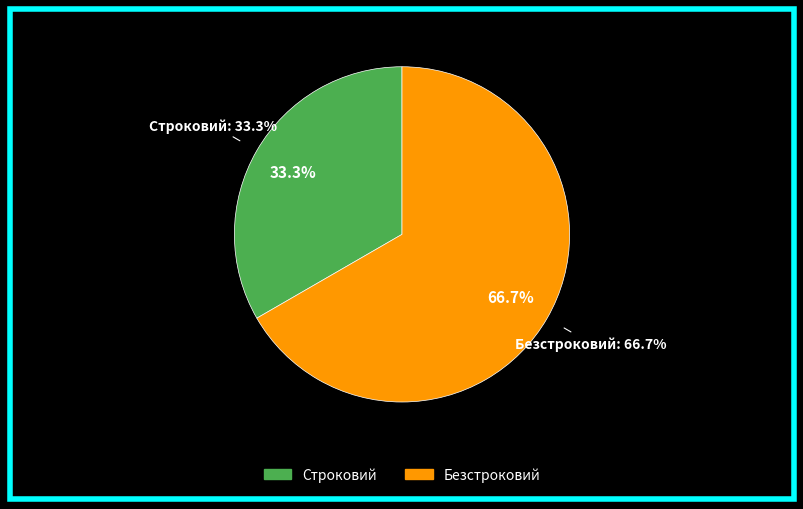

Rank the categories by value from lowest to highest.

Строковий, Безстроковий